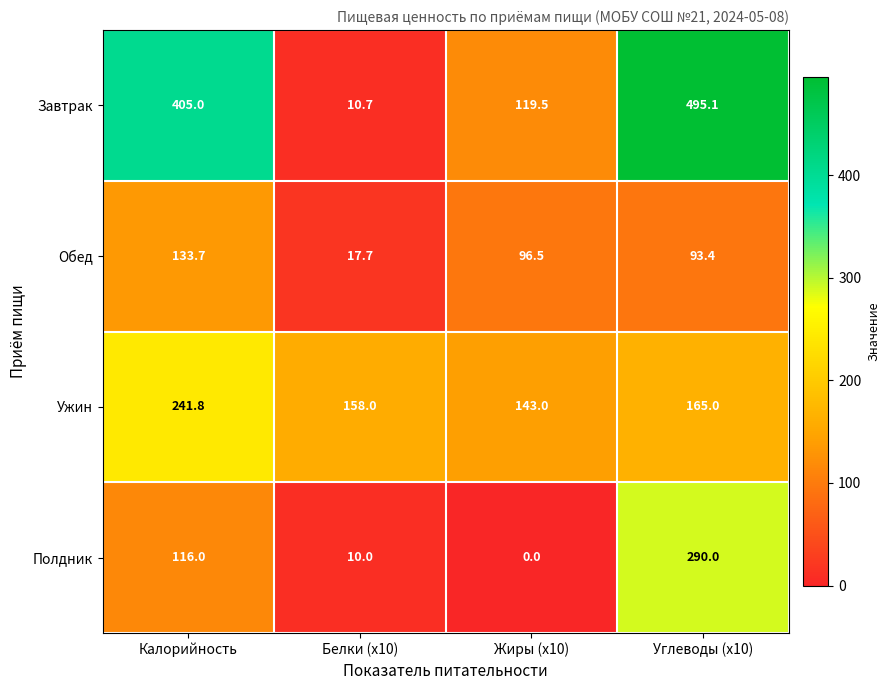

The value of Завтрак at Калорийность is 89.1. True or false?

False